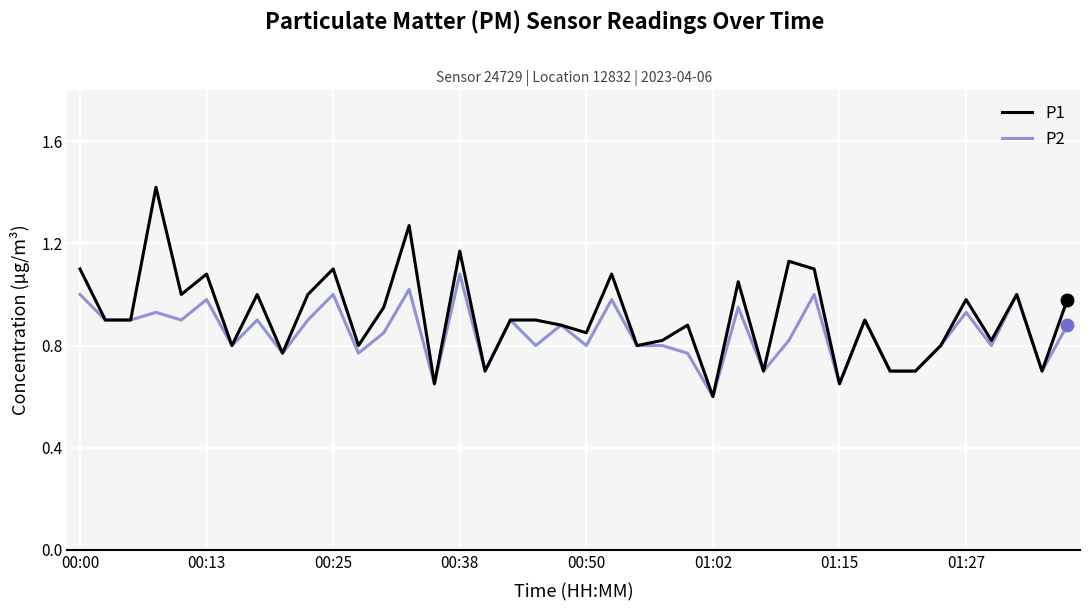

What is the lowest value of the P2 series?

0.6